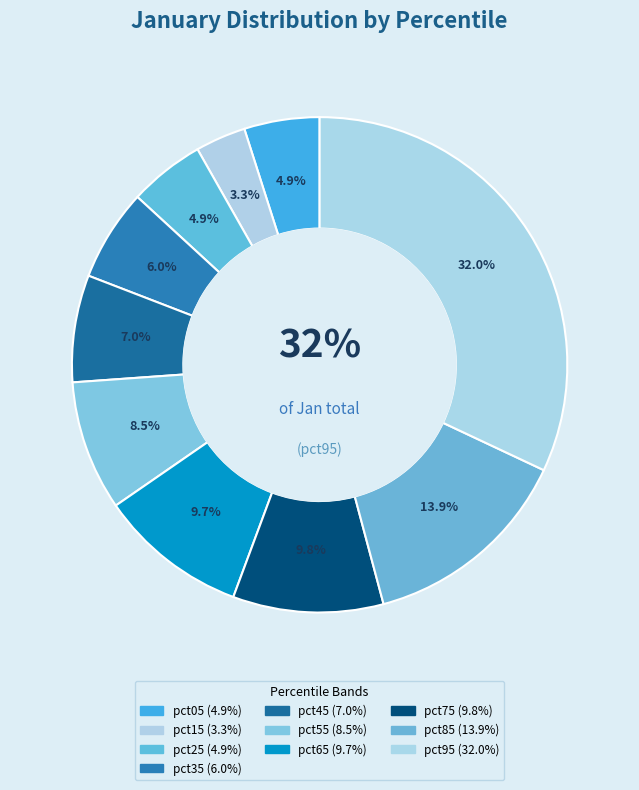

Rank the categories by value from highest to lowest.

pct95, pct85, pct75, pct65, pct55, pct45, pct35, pct25, pct05, pct15